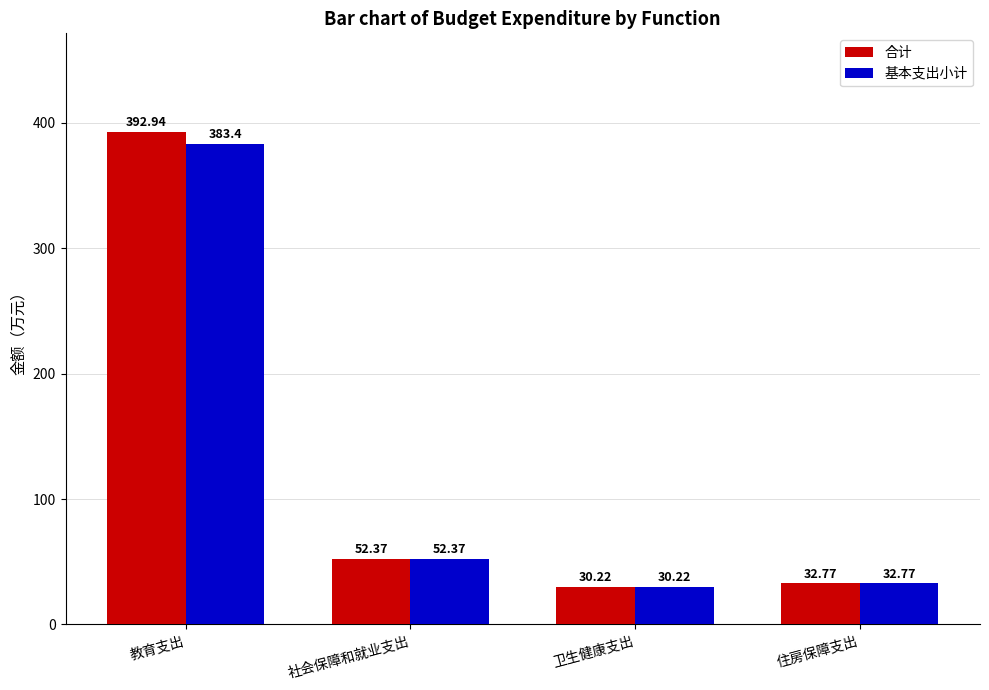

What is the maximum value shown in the chart?

392.9